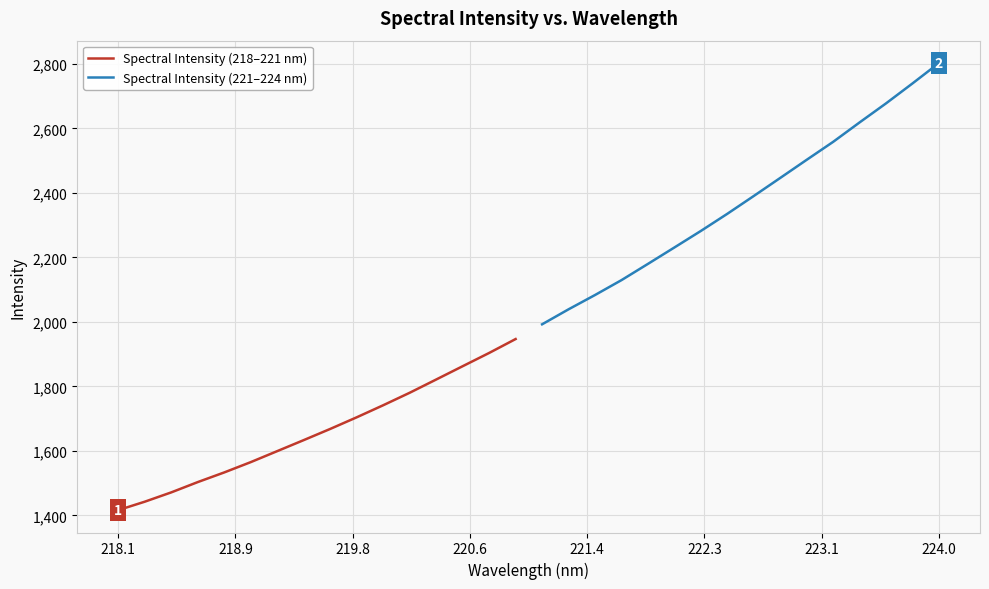

How many data points does each series have?

16